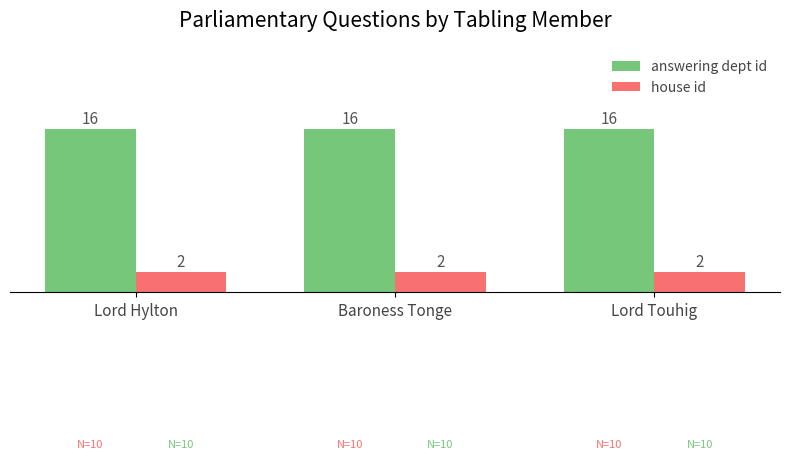

What is the total value across all series at Lord Touhig?

18